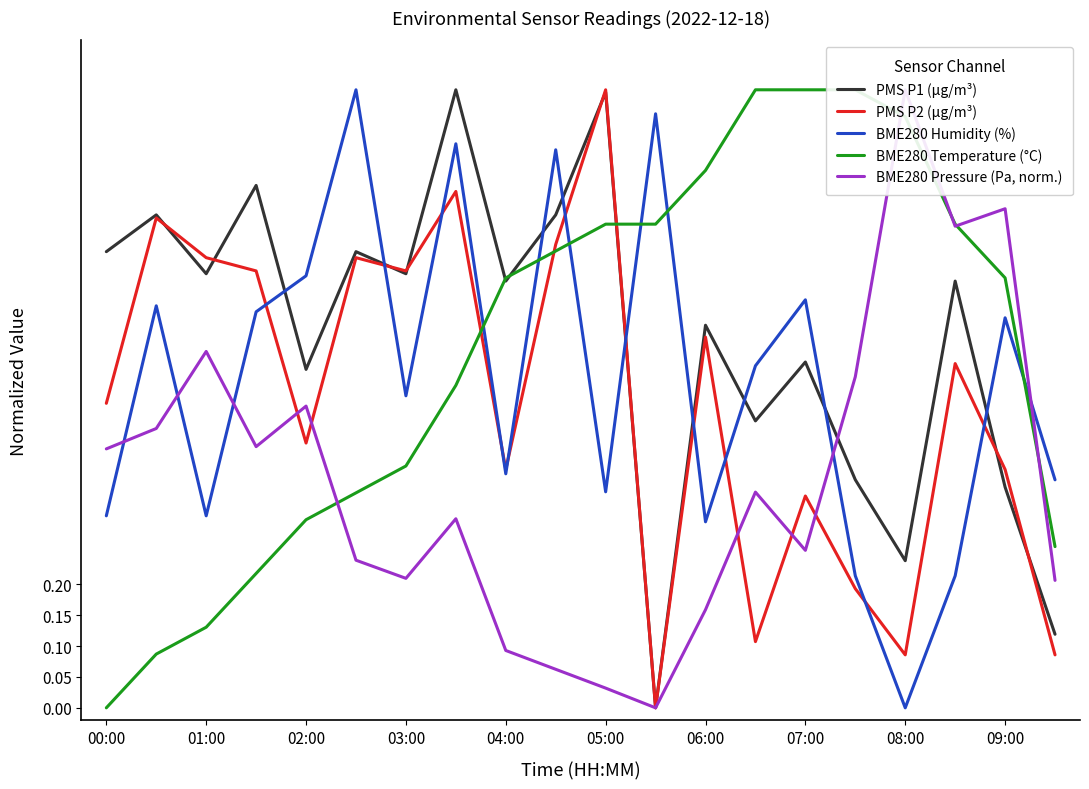

At how many categories does at least one series exceed 0?

20